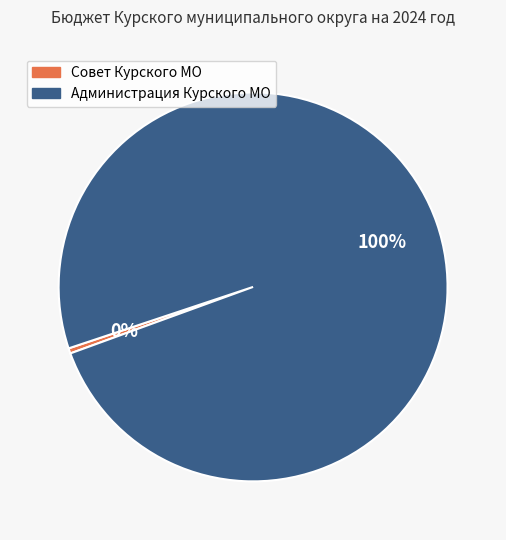

Is there a majority slice in this chart?

Yes